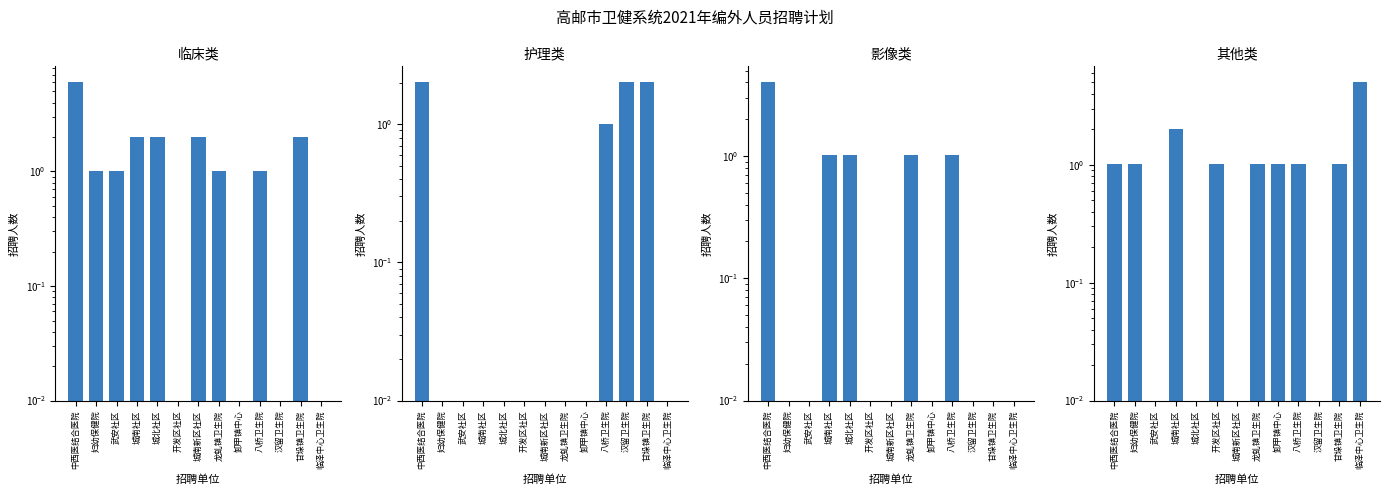

How many bars are there in each group?

4